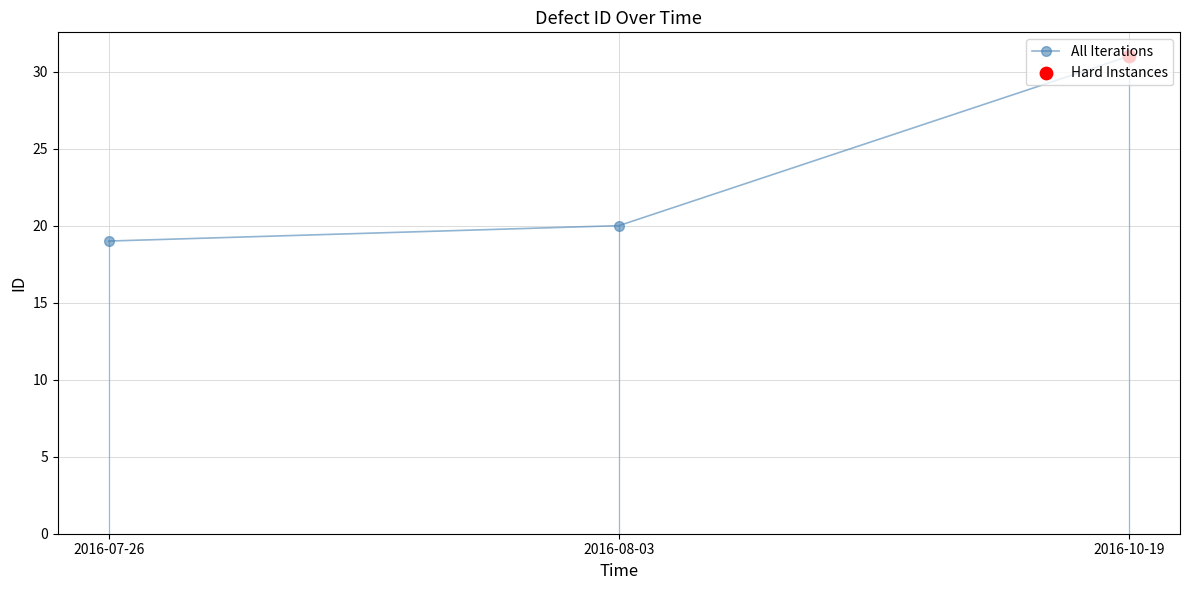

What is the change in value from 2016-07-26 to 2016-08-03?

+1